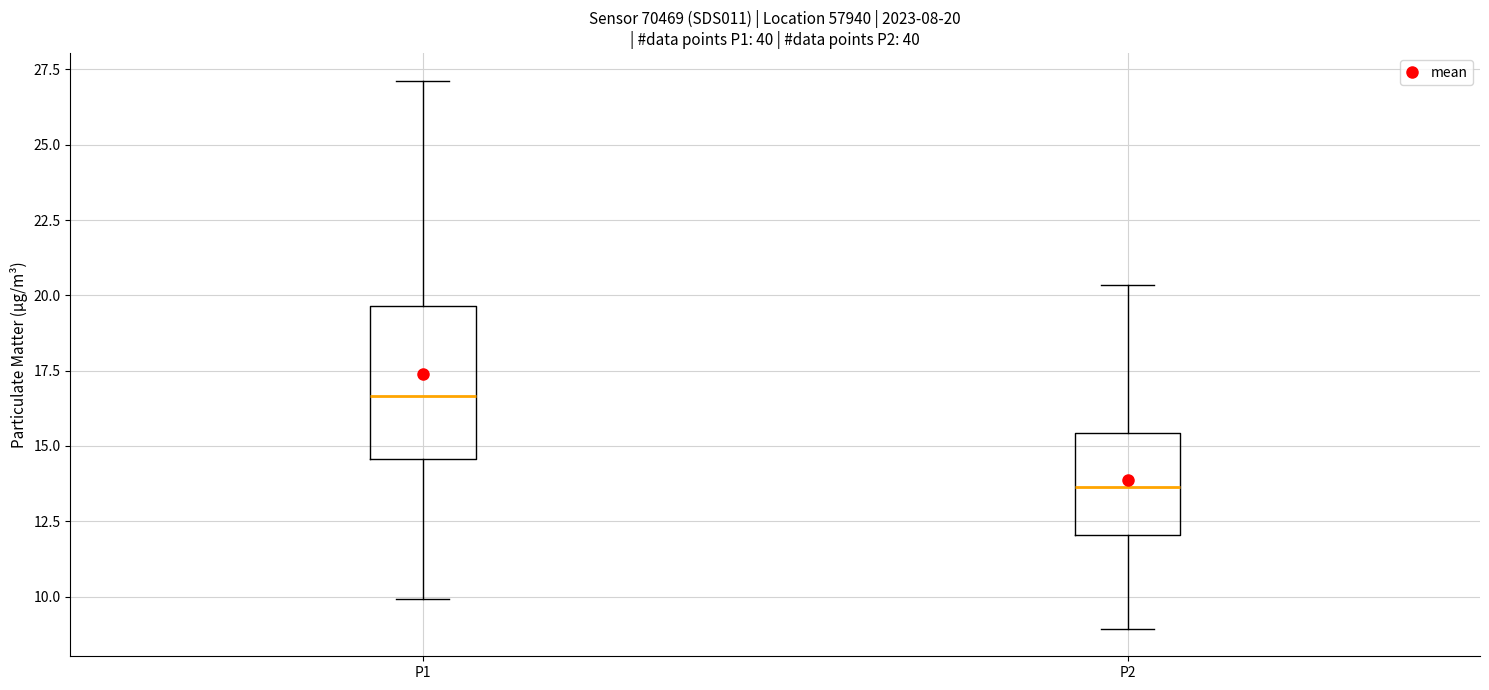

Which box is the tallest, from its lower edge to its upper edge?

P1